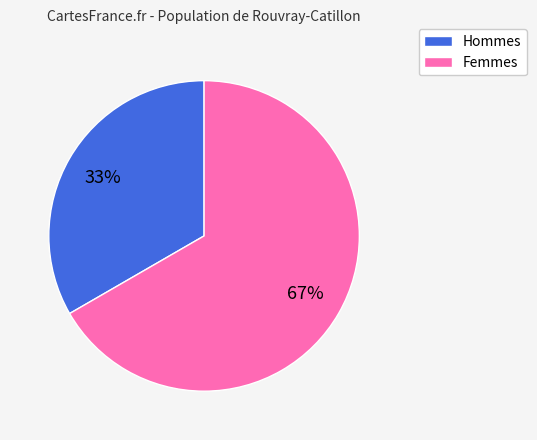

How many slices are in this pie chart?

2